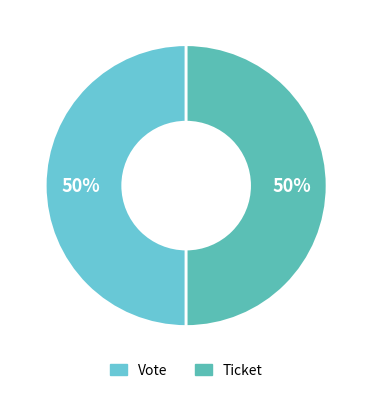

To the nearest percent, what is the difference between the Ticket and Vote slice percentages?

0%